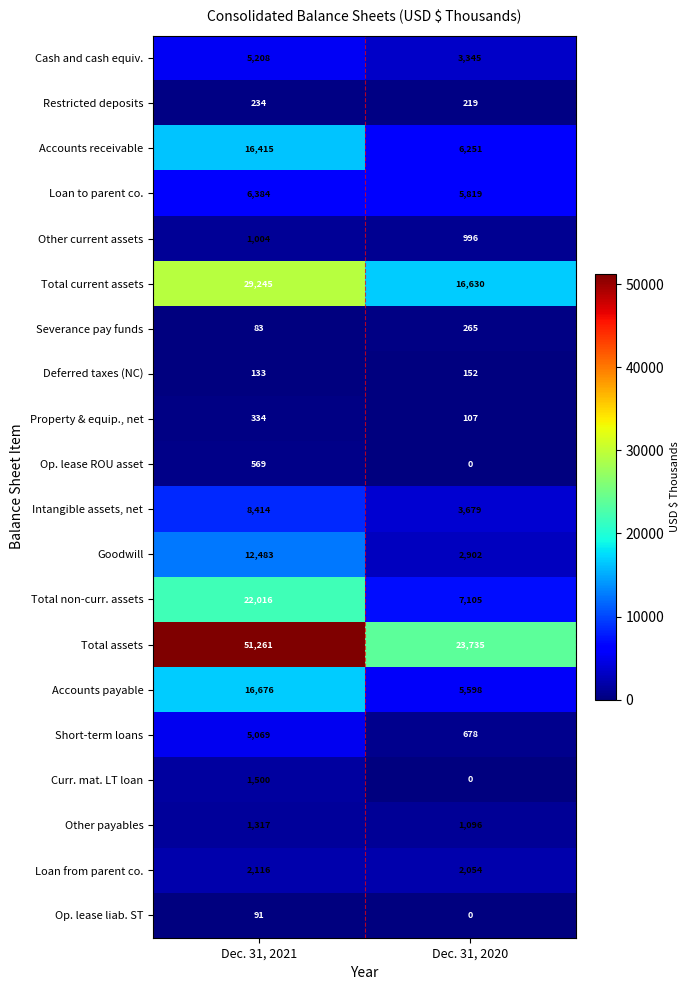

List the series in order of their peak value, lowest first.

Op. lease liab. ST, Deferred taxes (NC), Restricted deposits, Severance pay funds, Property & equip., net, Op. lease ROU asset, Other current assets, Other payables, Curr. mat. LT loan, Loan from parent co., Short-term loans, Cash and cash equiv., Loan to parent co., Intangible assets, net, Goodwill, Accounts receivable, Accounts payable, Total non-curr. assets, Total current assets, Total assets